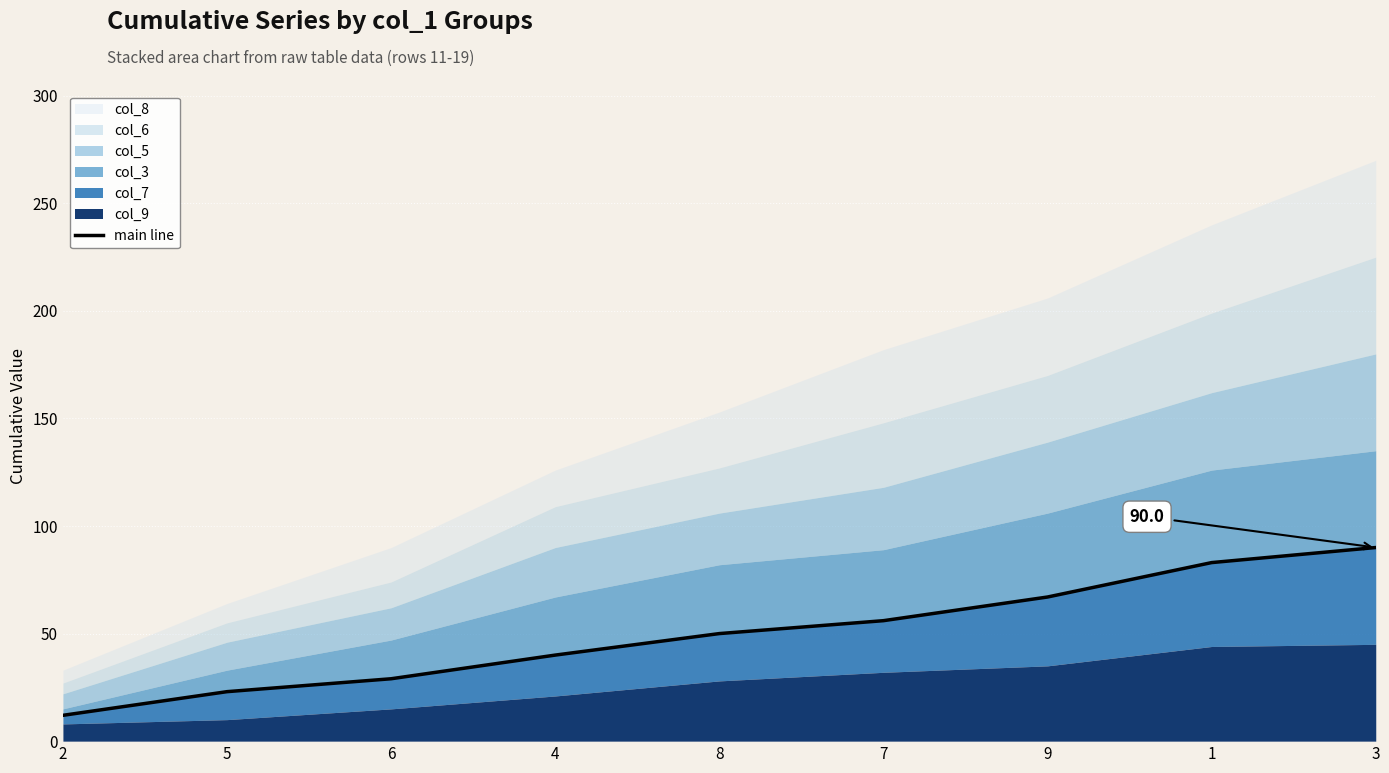

Reading left to right, extract all data points from this chart.

12	23	29	40	50	56	67	83	90